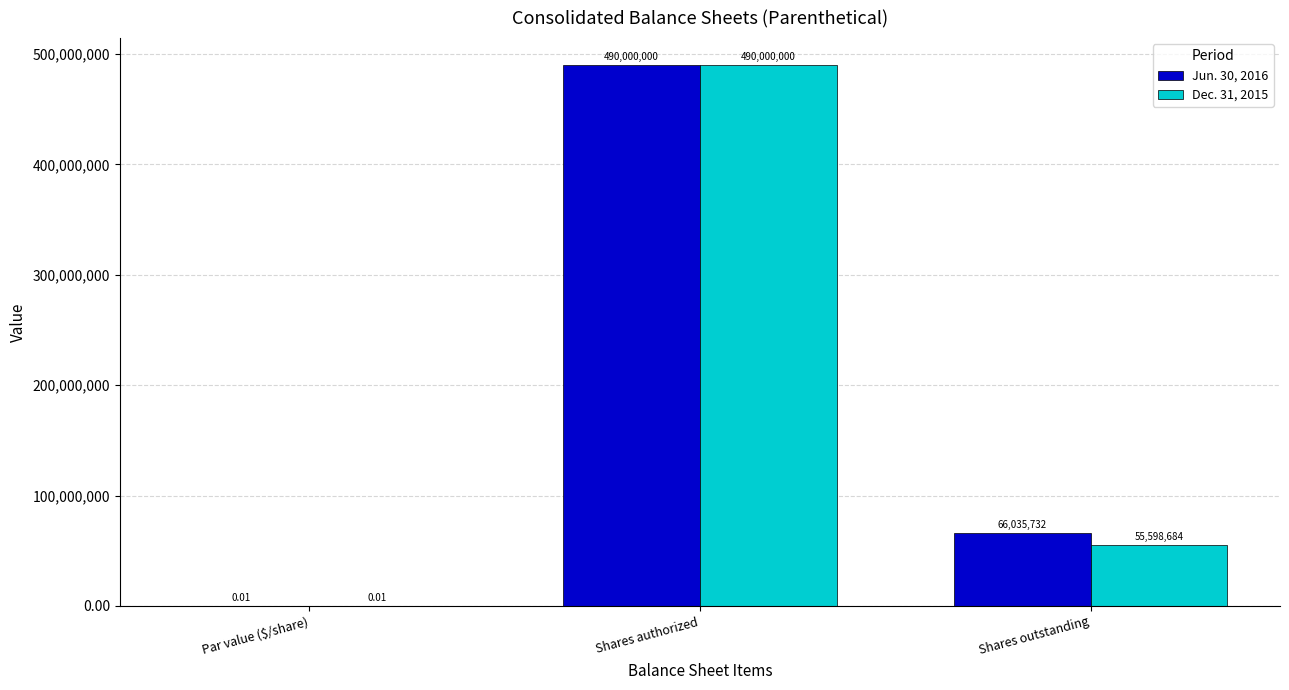

At which category does the chart reach its peak across all series?

Shares authorized